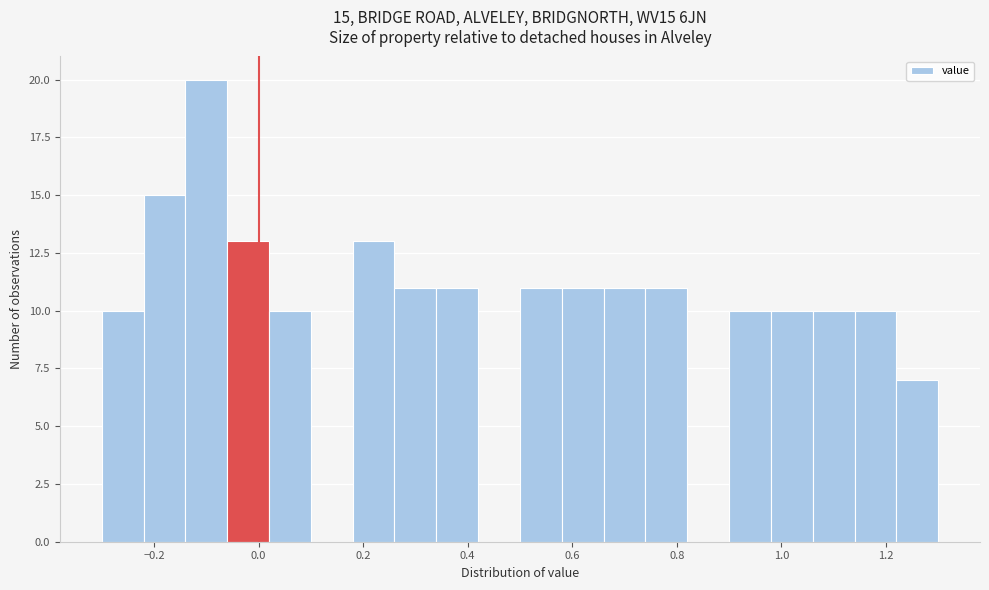

Which range on the x-axis has the tallest bar?

-0.14 to -0.06